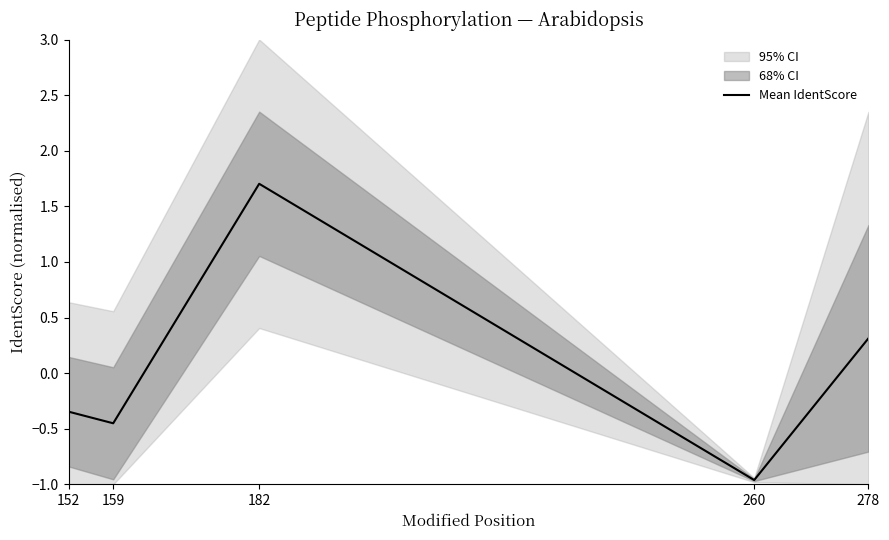

How many values exceed 0?

2